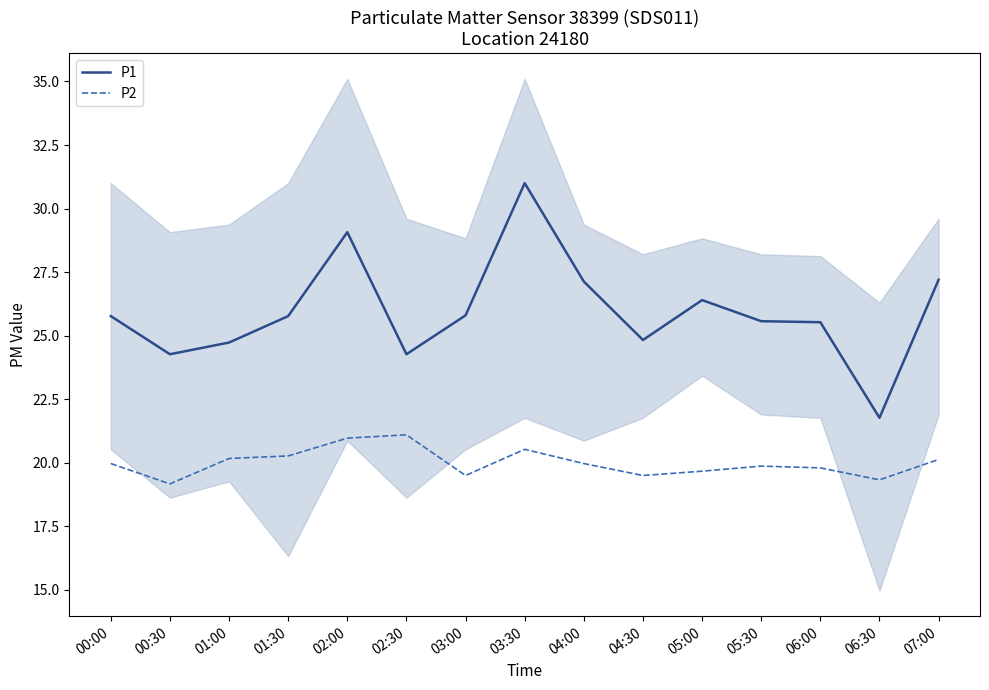

What is the label of the 9th point from the right?

03:00